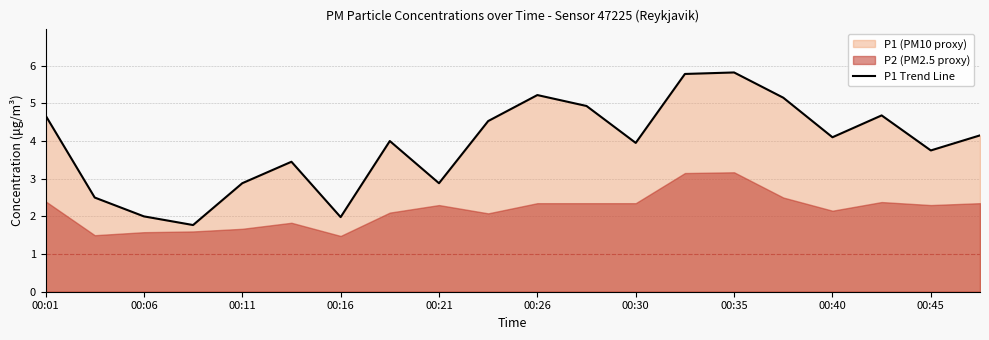

What is the change in value from 00:01 to 19?

-0.5